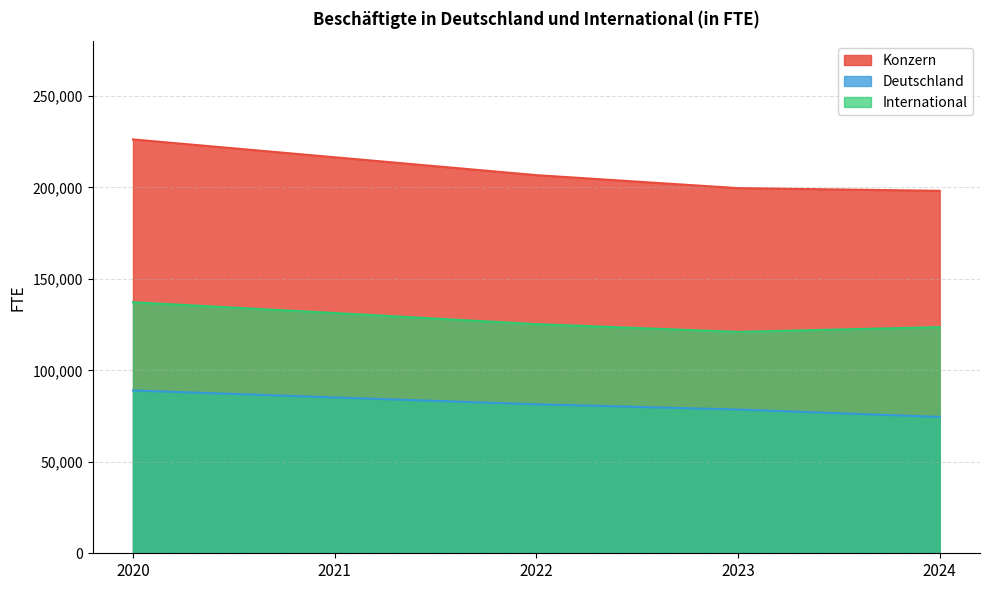

Reading left to right, list all the values displayed in this chart.

Konzern: 226291	216528	206759	199652	198194
Deutschland: 89032	85200	81469	78600	74550
International: 137258	131368	125290	121052	123644